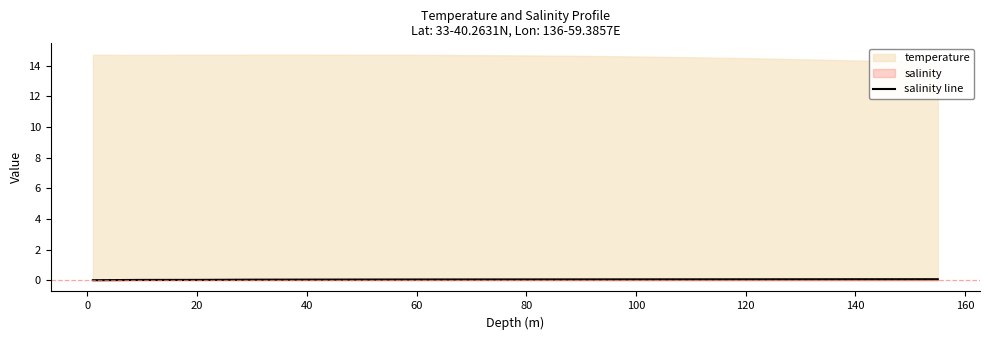

Does the chart have visible grid lines?

No